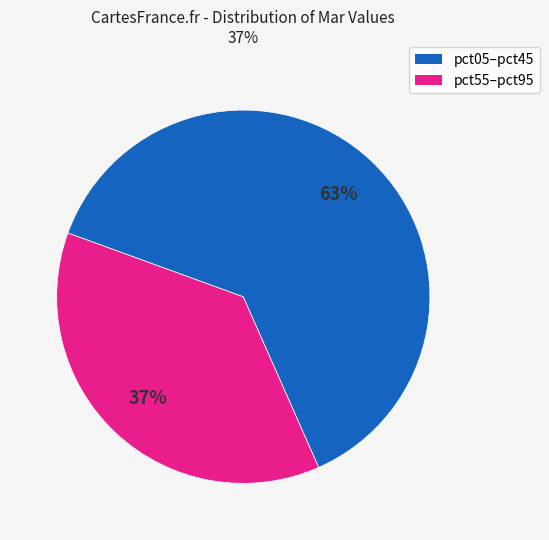

How many slices are in this pie chart?

2